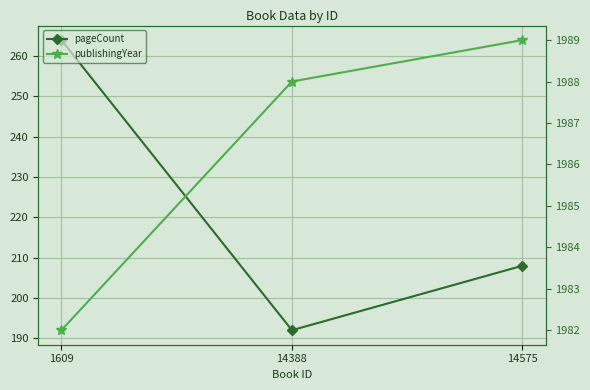

Does the chart have visible grid lines?

Yes